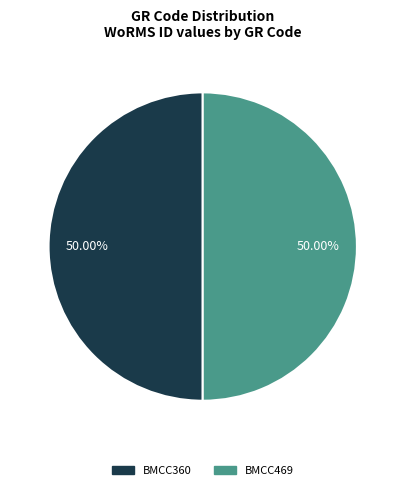

What is the ratio of the value at BMCC469 to the value at BMCC360?

1.0